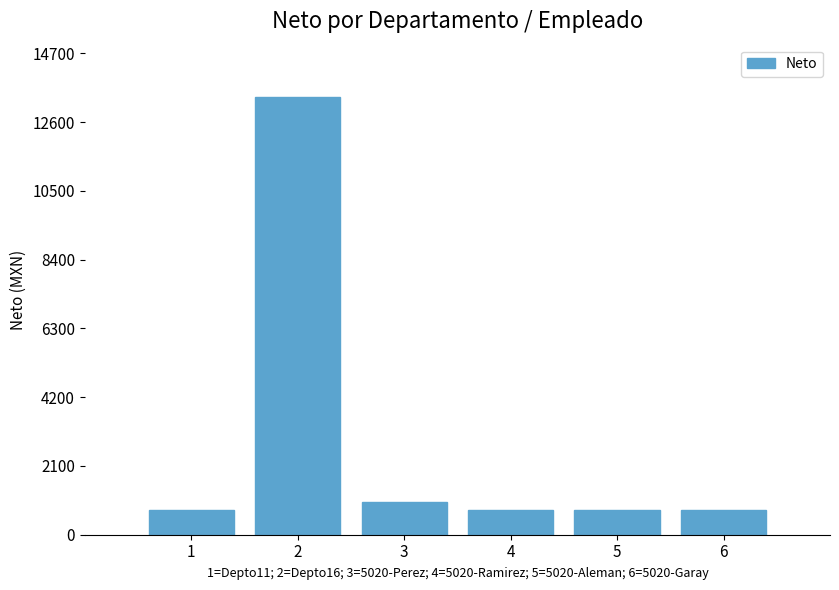

Are the bars grouped side by side (vs. stacked)?

No